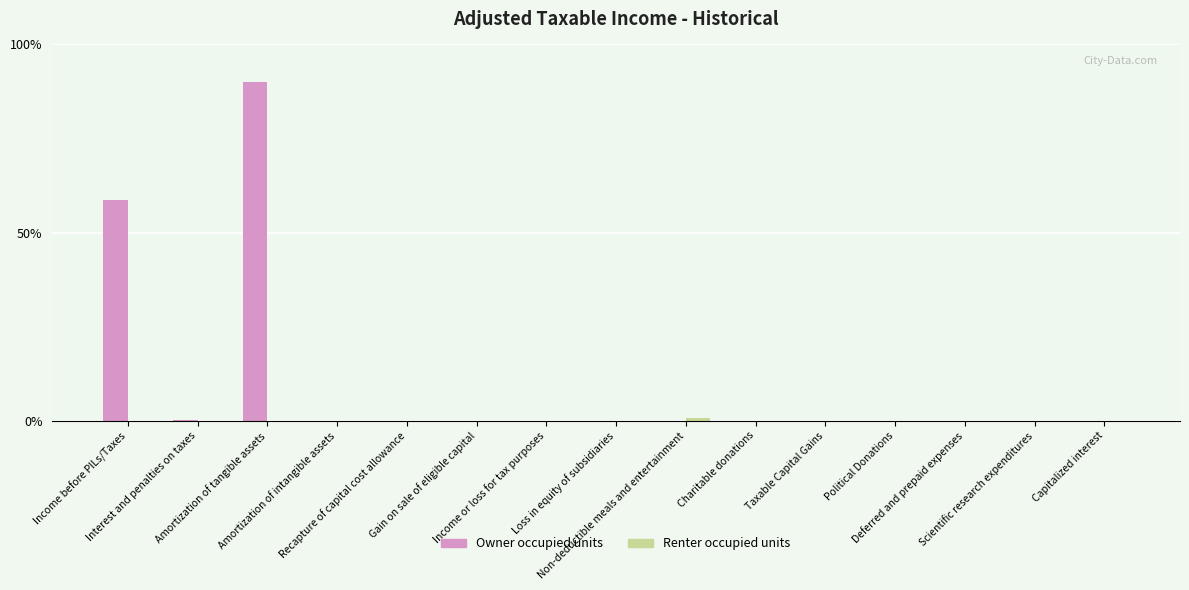

Are the bars grouped side by side (vs. stacked)?

Yes